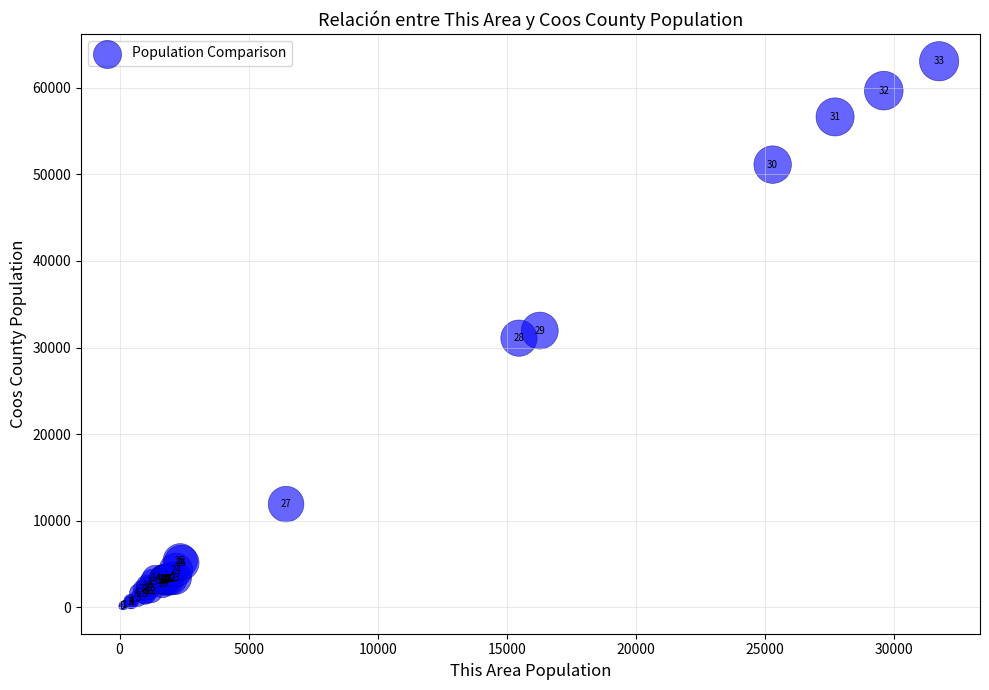

What Y value in the scatter plot is closest to 31580?

31957